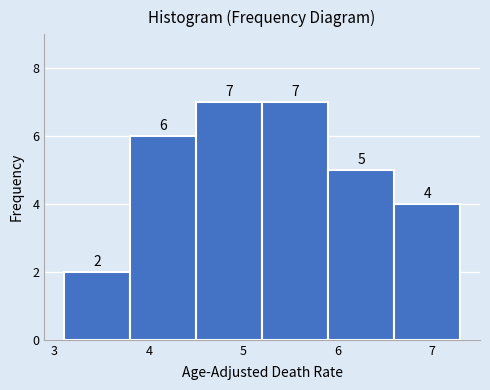

How tall is the bar that spans 5.9 to 6.6 on the x-axis?

5